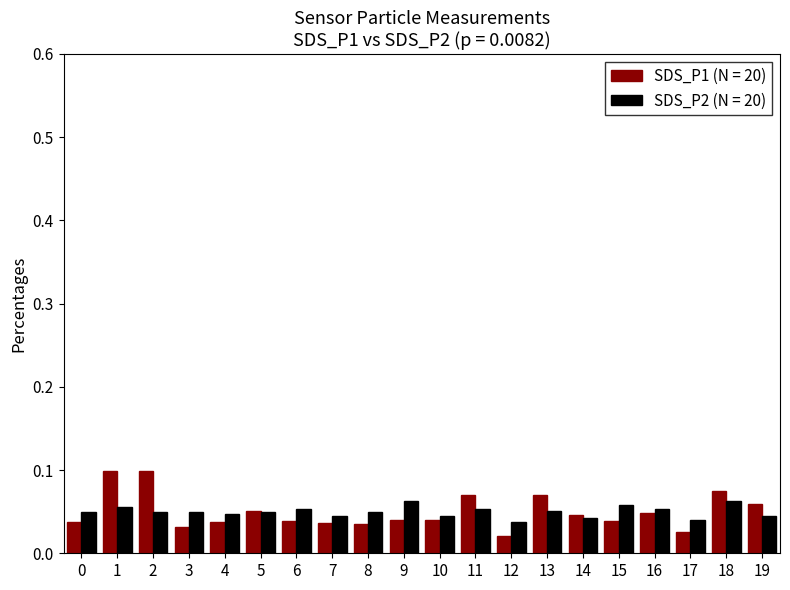

Is the value of SDS_P1 (N = 20) at 18 greater than the value of SDS_P2 (N = 20) at 4?

Yes